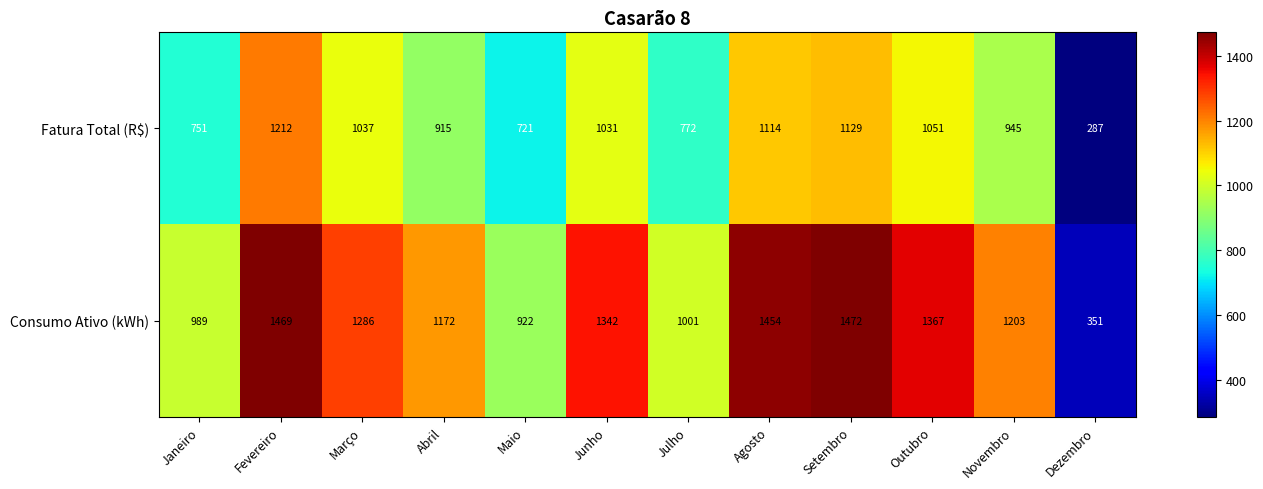

Reading left to right, list all the values displayed in this chart.

Fatura Total (R$): Janeiro=751	Fevereiro=1212	Março=1037	Abril=915	Maio=721	Junho=1031	Julho=772	Agosto=1114	Setembro=1129	Outubro=1051	Novembro=945	Dezembro=287
Consumo Ativo (kWh): Janeiro=989	Fevereiro=1469	Março=1286	Abril=1172	Maio=922	Junho=1342	Julho=1001	Agosto=1454	Setembro=1472	Outubro=1367	Novembro=1203	Dezembro=351